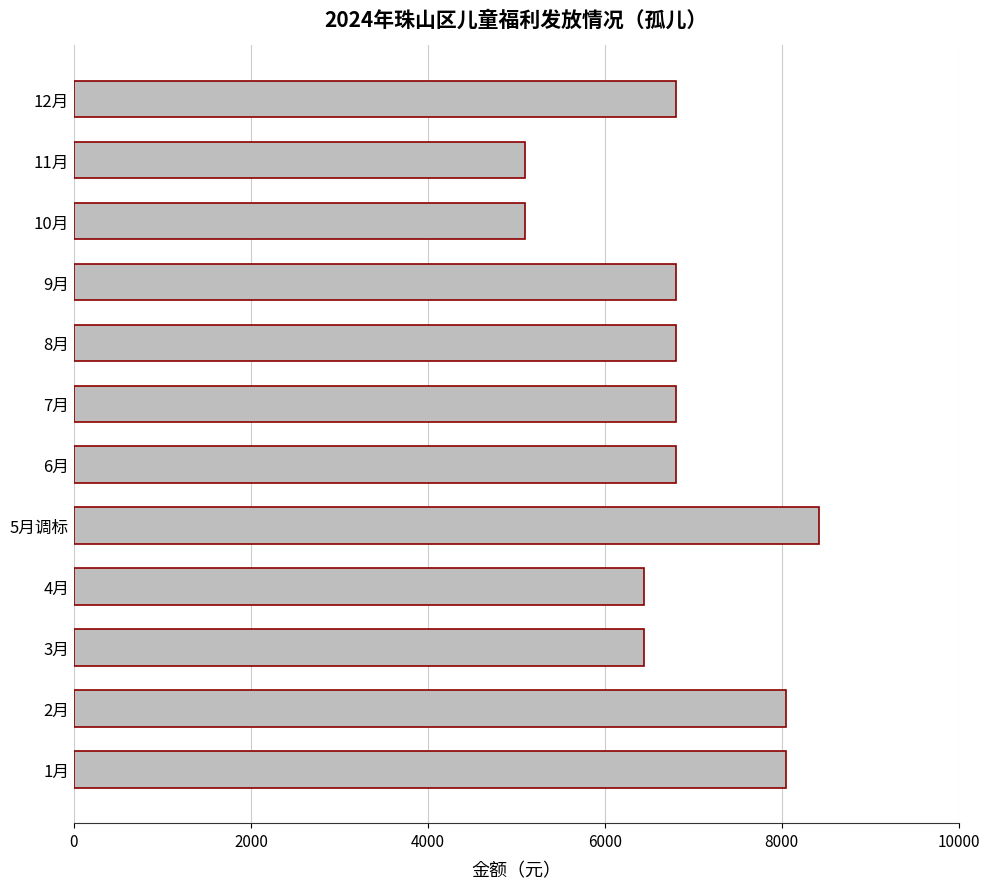

Between 11月 and 7月, which is larger?

7月